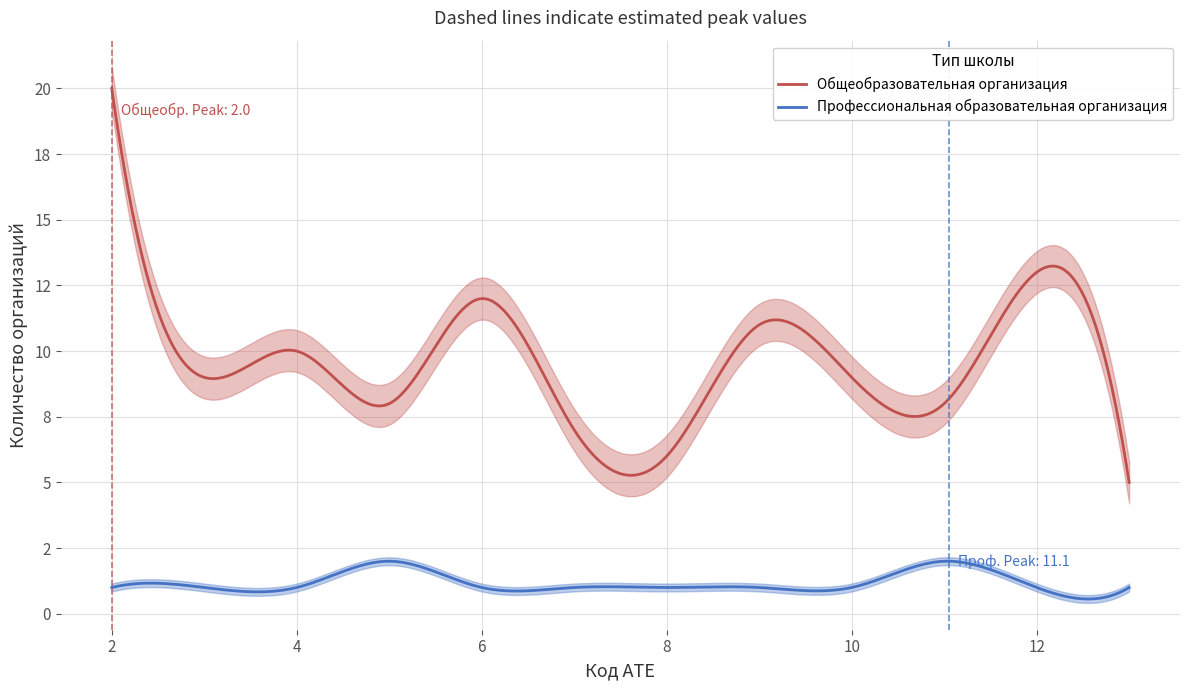

Which series has the widest spread of values?

Общеобразовательная организация